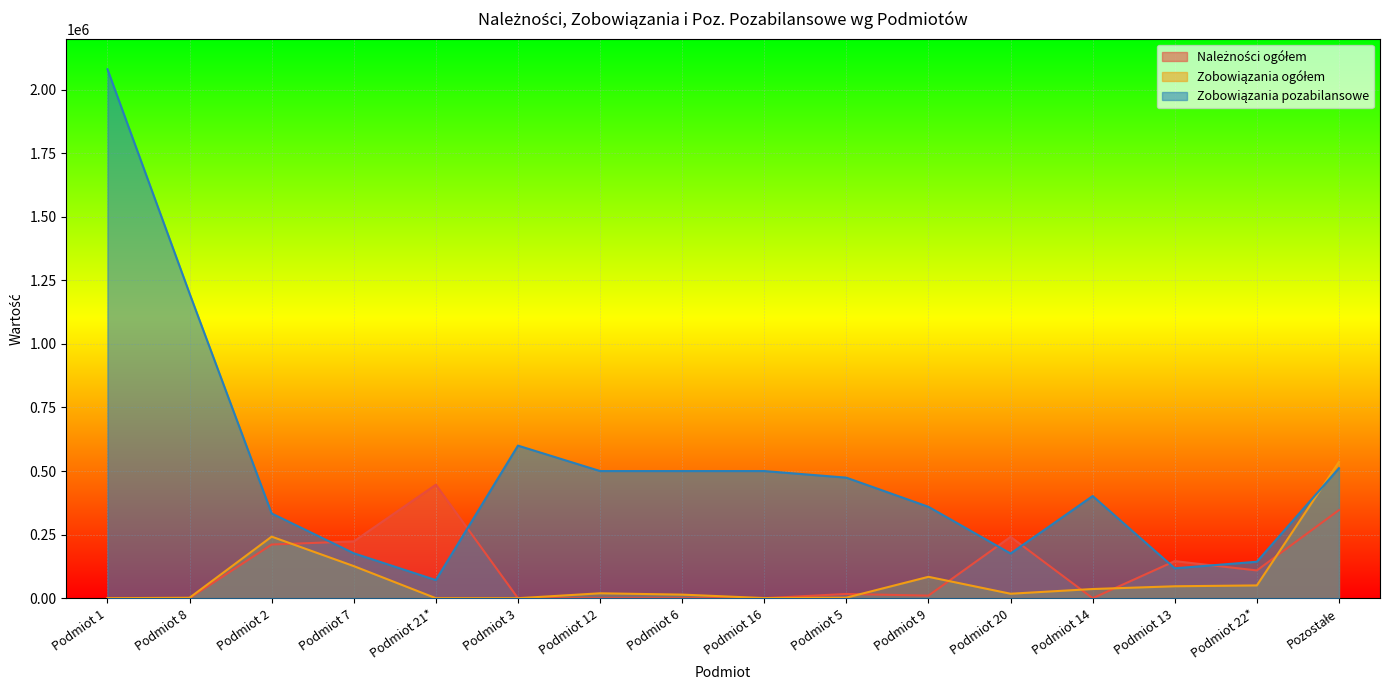

Reading left to right, list all the values displayed in this chart.

Należności ogółem: 0	0	211048	223340	446352	0	0	0	0	16683	10130	241279	0	145798	109174	346488
Zobowiązania ogółem: 0	1749	242088	126268	65	0	19299	14093	574	2178	84104	17556	36096	46904	50249	536068
Zobowiązania pozabilansowe: 2080000	1198324	333258	176660	71214	600000	500000	500000	500000	474003	359382	175722	401786	117590	143331	511244